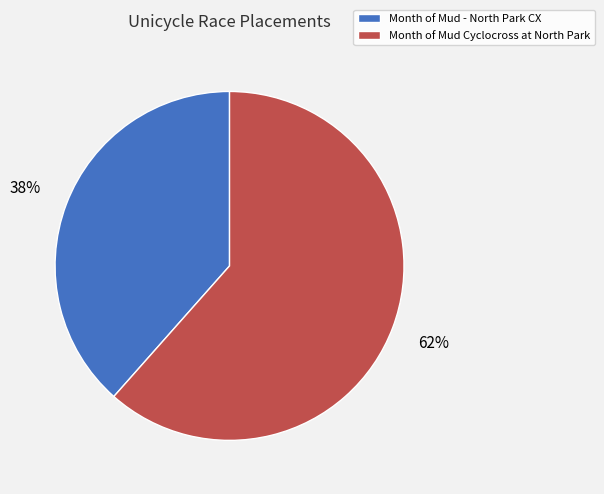

How many segments does this pie chart have?

2